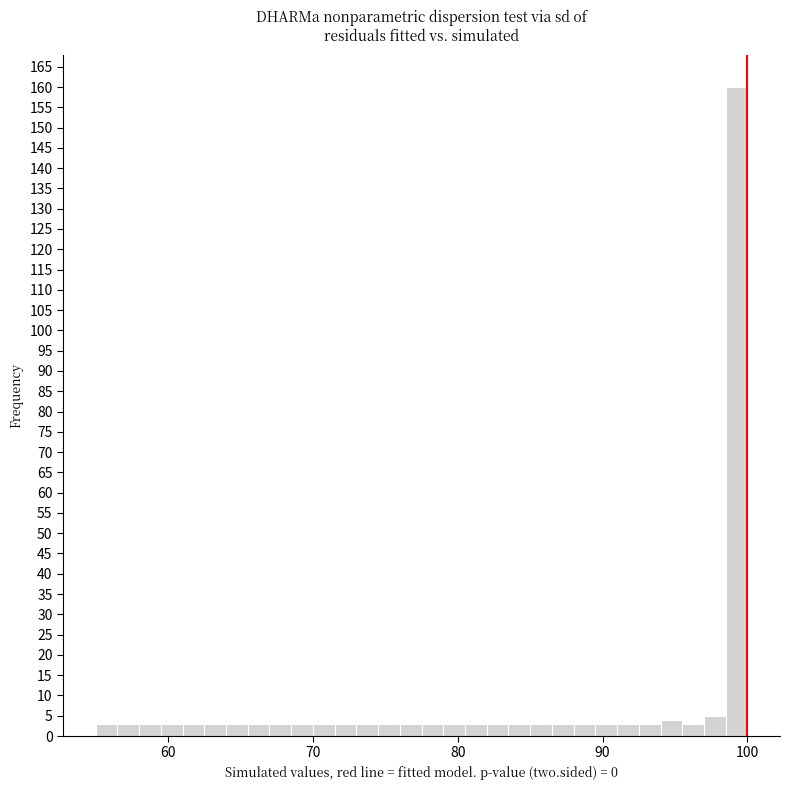

Around what value on the x-axis is the tallest bar? Give the approximate position of its centre, as read against the axis.

99